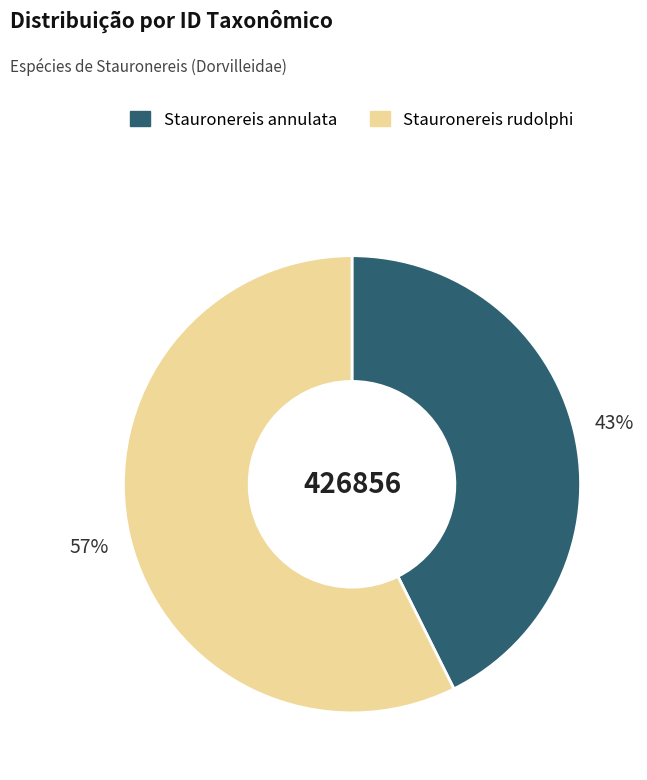

What percentage is the Stauronereis annulata slice, to the nearest percent?

43%